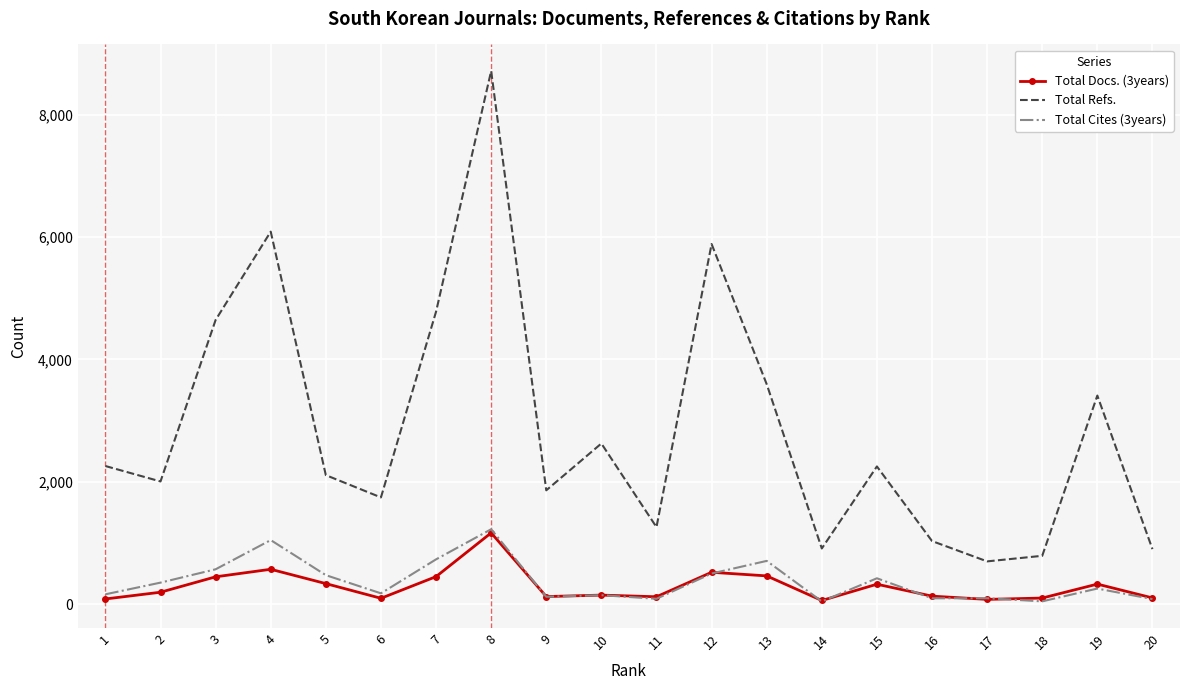

Which series has the largest range (max minus min)?

Total Refs.